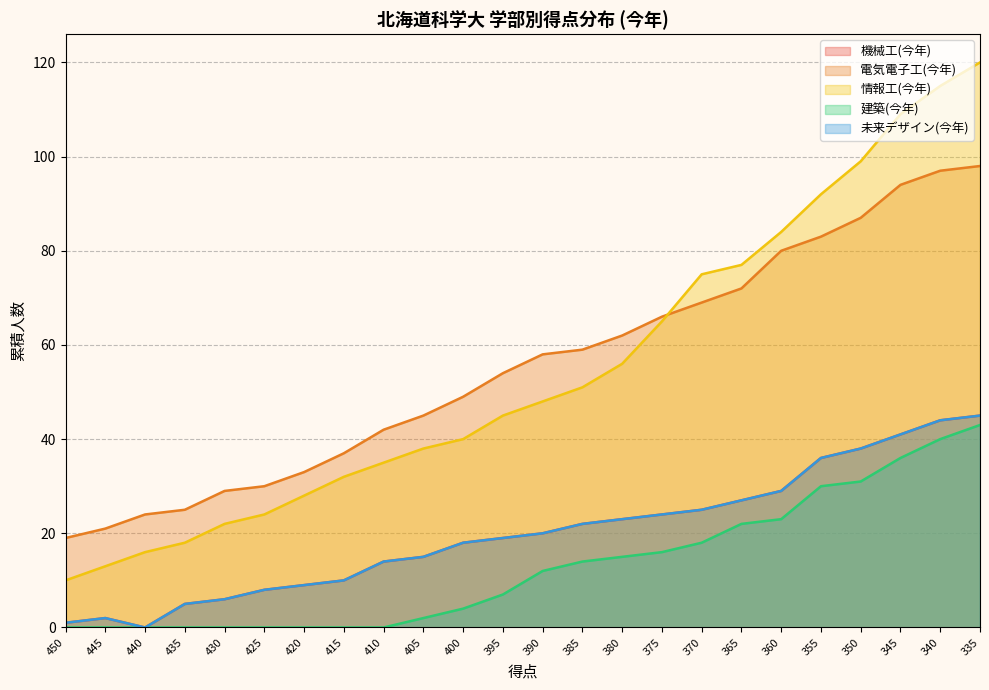

What value does the 電気電子工(今年) series have at 425, to the nearest 10?

30